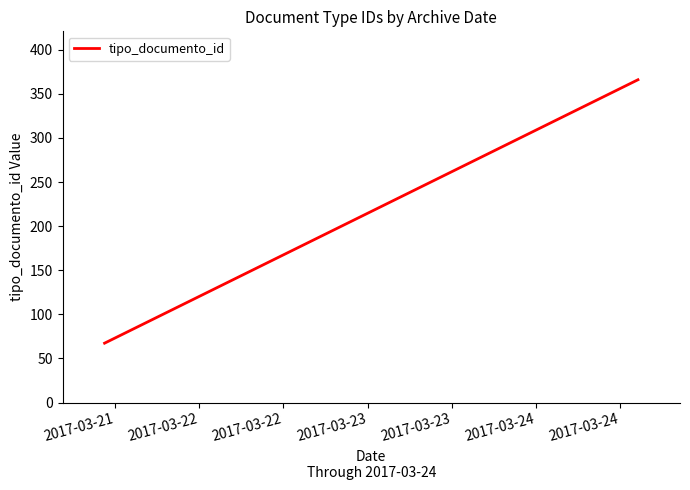

The chart shows a value of 627.5 at 2017-03-22. True or false?

False